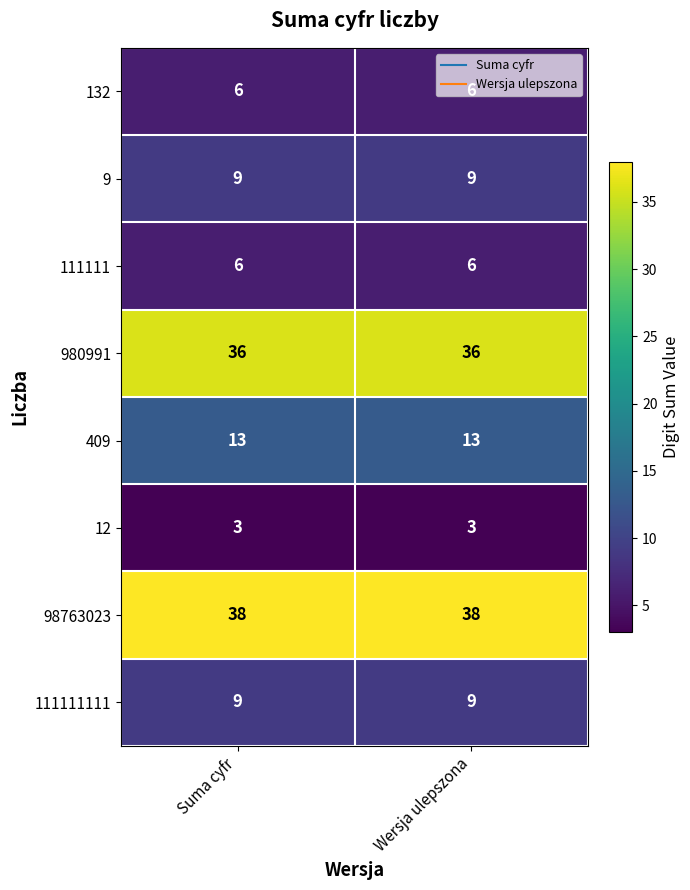

The 409 series shows 13 at Suma cyfr. True or false?

True